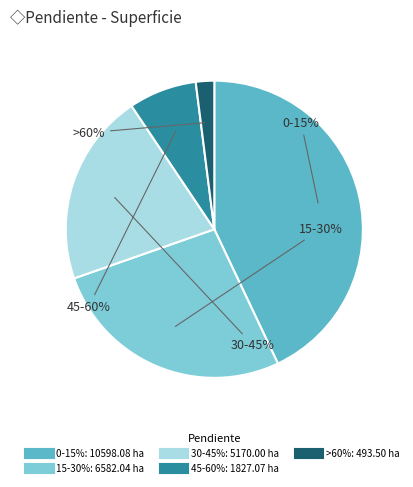

What is the change in value from 15-30% to 45-60%?

-4755.0